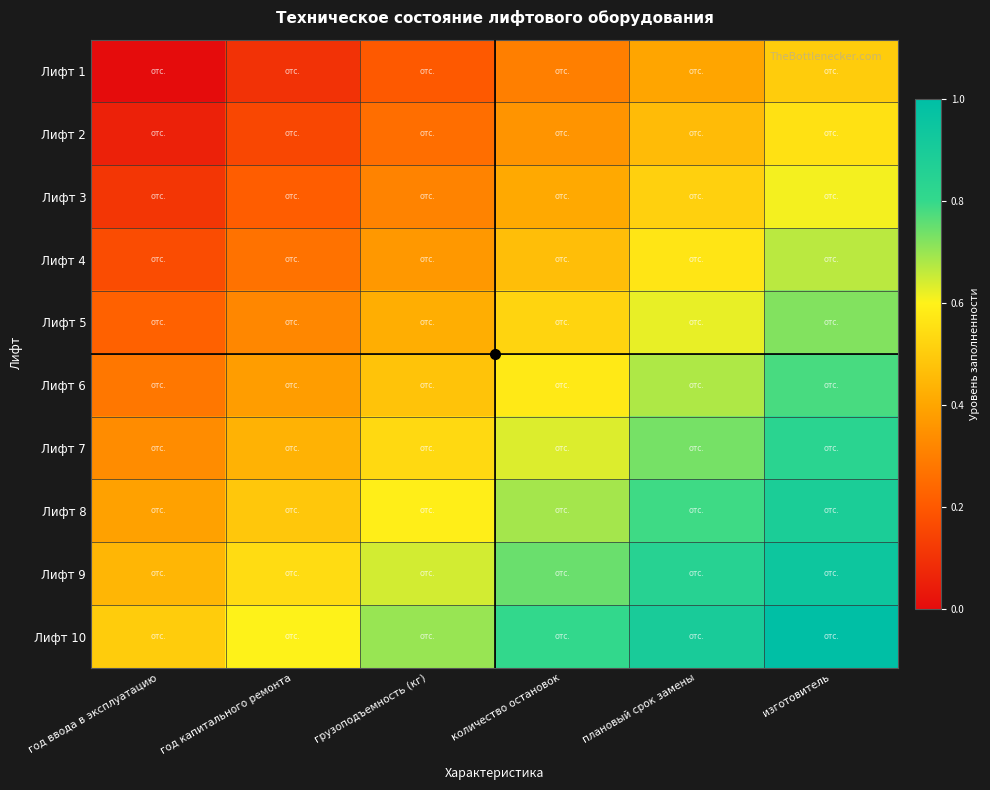

Reading left to right, transcribe all the data shown in this chart.

Лифт 1: год ввода в эксплуатацию=0.0	год капитального ремонта=0.1	грузоподъемность (кг)=0.2	количество остановок=0.3	плановый срок замены=0.4	изготовитель=0.5
Лифт 2: год ввода в эксплуатацию=0.1	год капитального ремонта=0.2	грузоподъемность (кг)=0.3	количество остановок=0.4	плановый срок замены=0.5	изготовитель=0.6
Лифт 3: год ввода в эксплуатацию=0.1	год капитального ремонта=0.2	грузоподъемность (кг)=0.3	количество остановок=0.4	плановый срок замены=0.5	изготовитель=0.6
Лифт 4: год ввода в эксплуатацию=0.2	год капитального ремонта=0.3	грузоподъемность (кг)=0.4	количество остановок=0.5	плановый срок замены=0.6	изготовитель=0.7
Лифт 5: год ввода в эксплуатацию=0.2	год капитального ремонта=0.3	грузоподъемность (кг)=0.4	количество остановок=0.5	плановый срок замены=0.6	изготовитель=0.7
Лифт 6: год ввода в эксплуатацию=0.3	год капитального ремонта=0.4	грузоподъемность (кг)=0.5	количество остановок=0.6	плановый срок замены=0.7	изготовитель=0.8
Лифт 7: год ввода в эксплуатацию=0.3	год капитального ремонта=0.4	грузоподъемность (кг)=0.5	количество остановок=0.6	плановый срок замены=0.7	изготовитель=0.8
Лифт 8: год ввода в эксплуатацию=0.4	год капитального ремонта=0.5	грузоподъемность (кг)=0.6	количество остановок=0.7	плановый срок замены=0.8	изготовитель=0.9
Лифт 9: год ввода в эксплуатацию=0.4	год капитального ремонта=0.5	грузоподъемность (кг)=0.6	количество остановок=0.7	плановый срок замены=0.8	изготовитель=0.9
Лифт 10: год ввода в эксплуатацию=0.5	год капитального ремонта=0.6	грузоподъемность (кг)=0.7	количество остановок=0.8	плановый срок замены=0.9	изготовитель=1.0